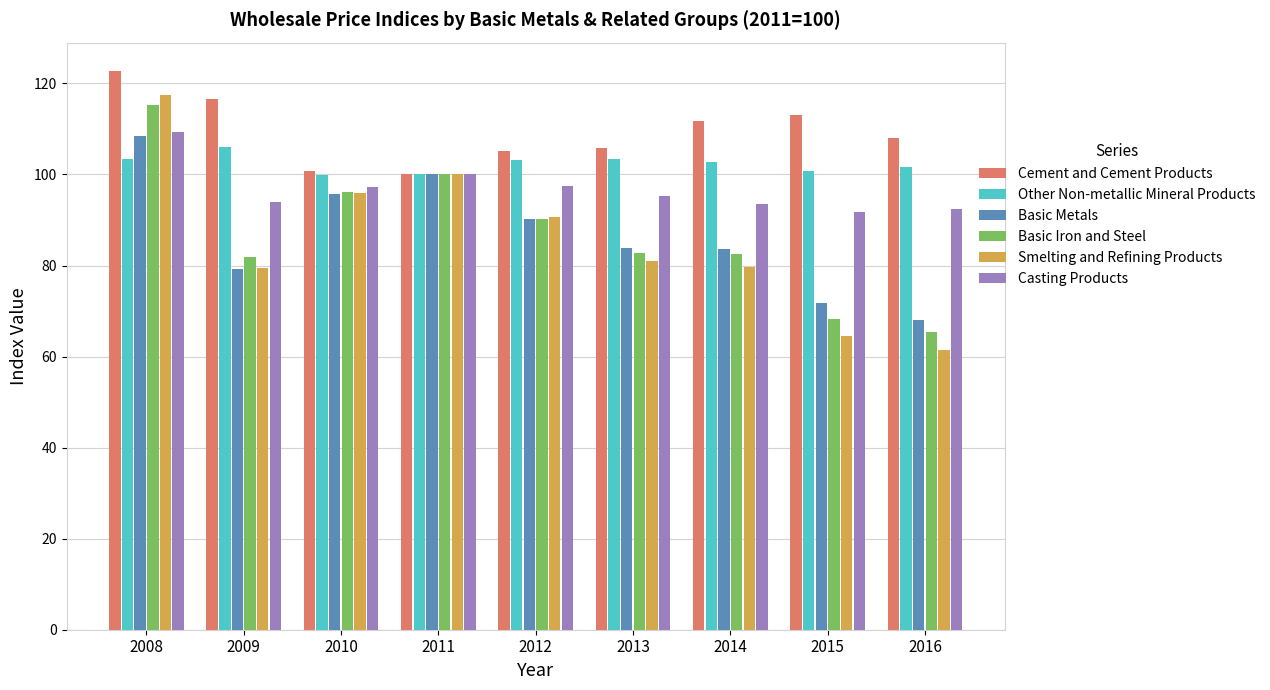

How many categories are shown in the chart?

9